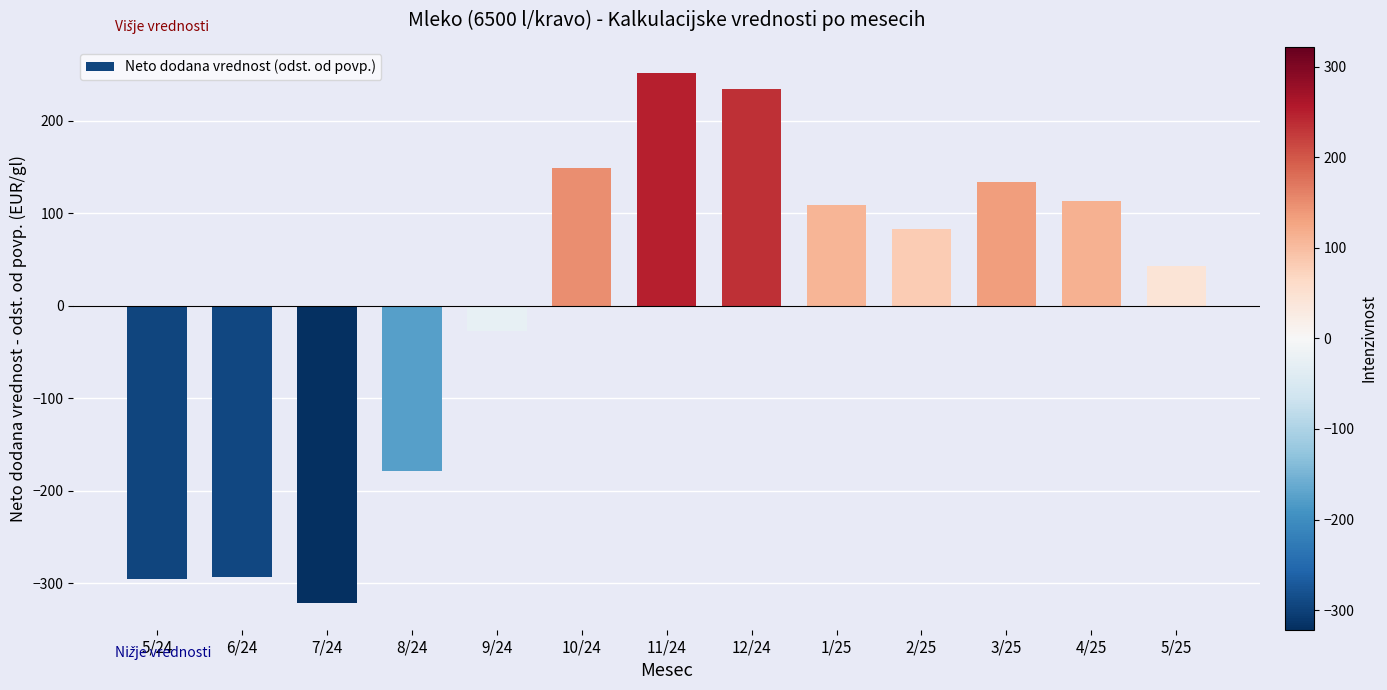

Are the bars grouped side by side (vs. stacked)?

No